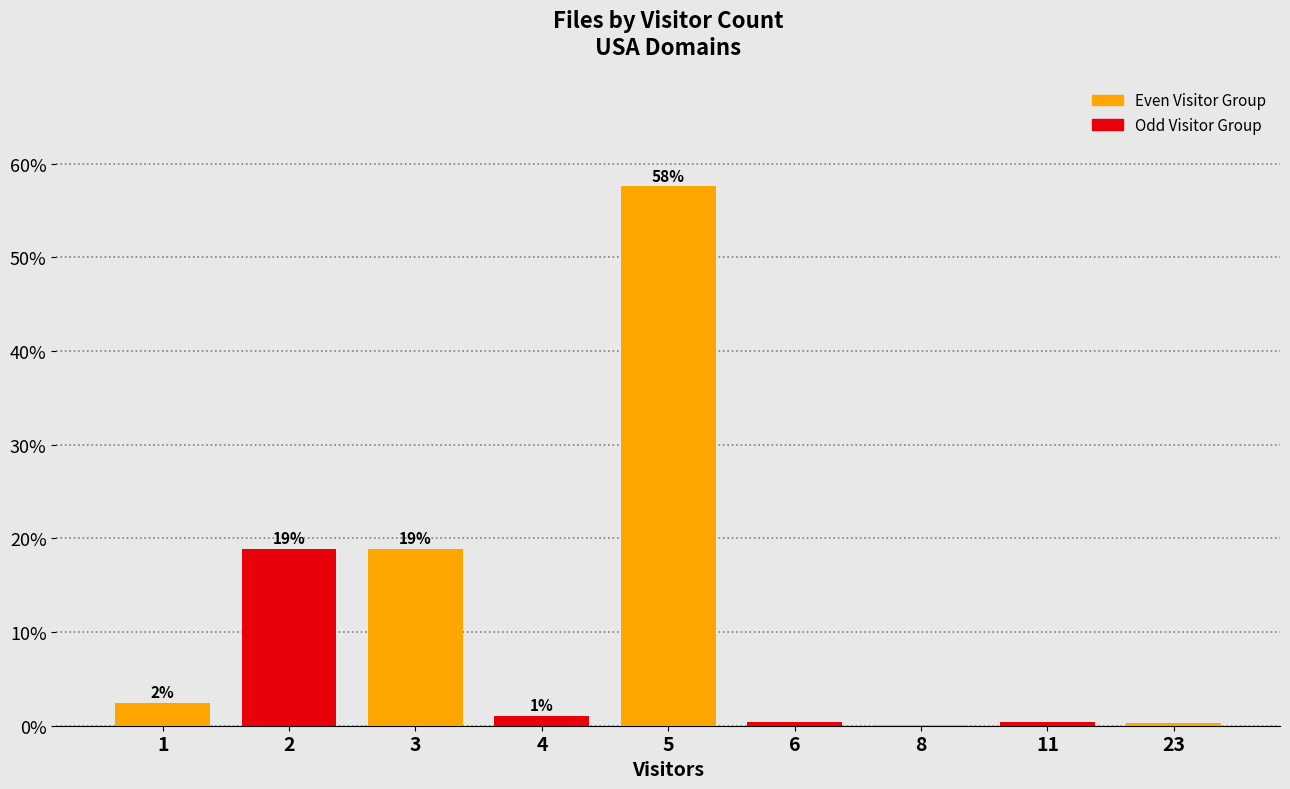

Reading right to left, what are all the values shown in this chart?

23=0.2	11=0.4	8=0.1	6=0.4	5=57.6	4=1.1	3=18.9	2=18.9	1=2.5